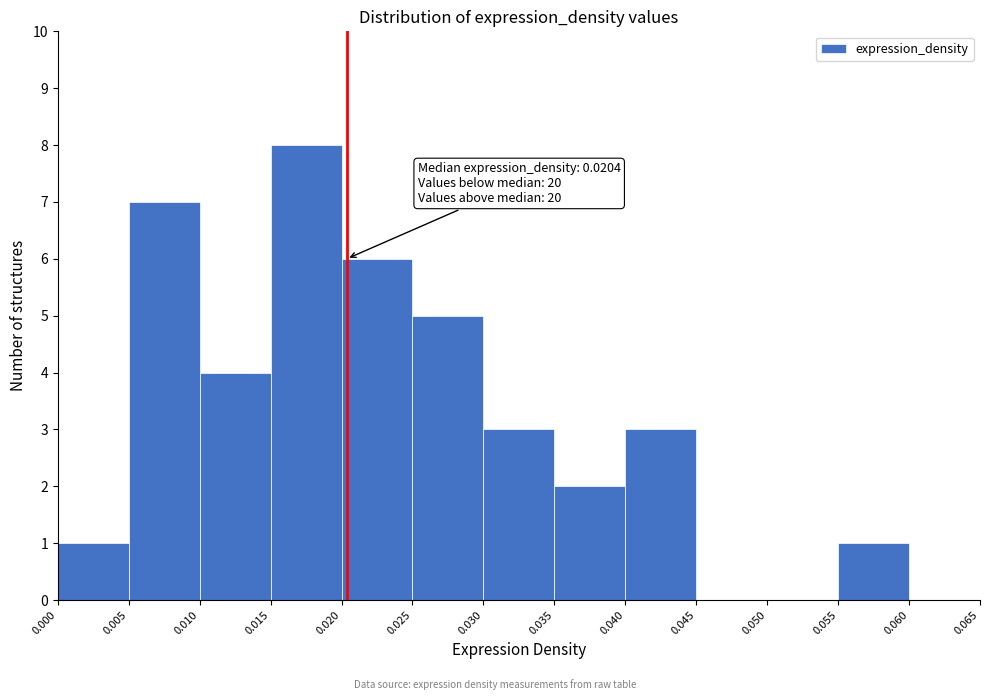

Which range on the x-axis has the tallest bar?

0.015 to 0.020